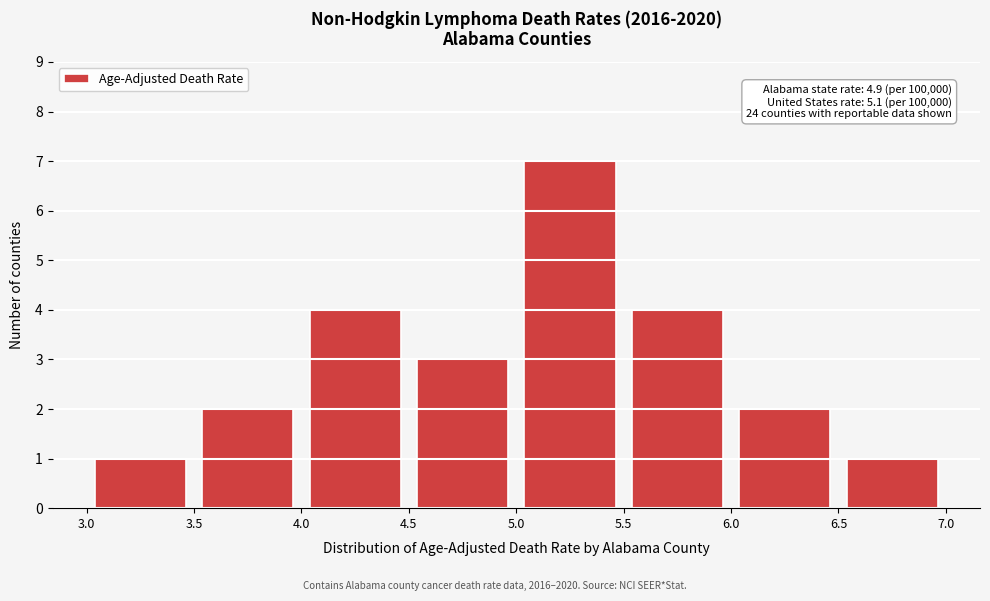

Over which range of the x-axis is the bar tallest?

5.0 to 5.5